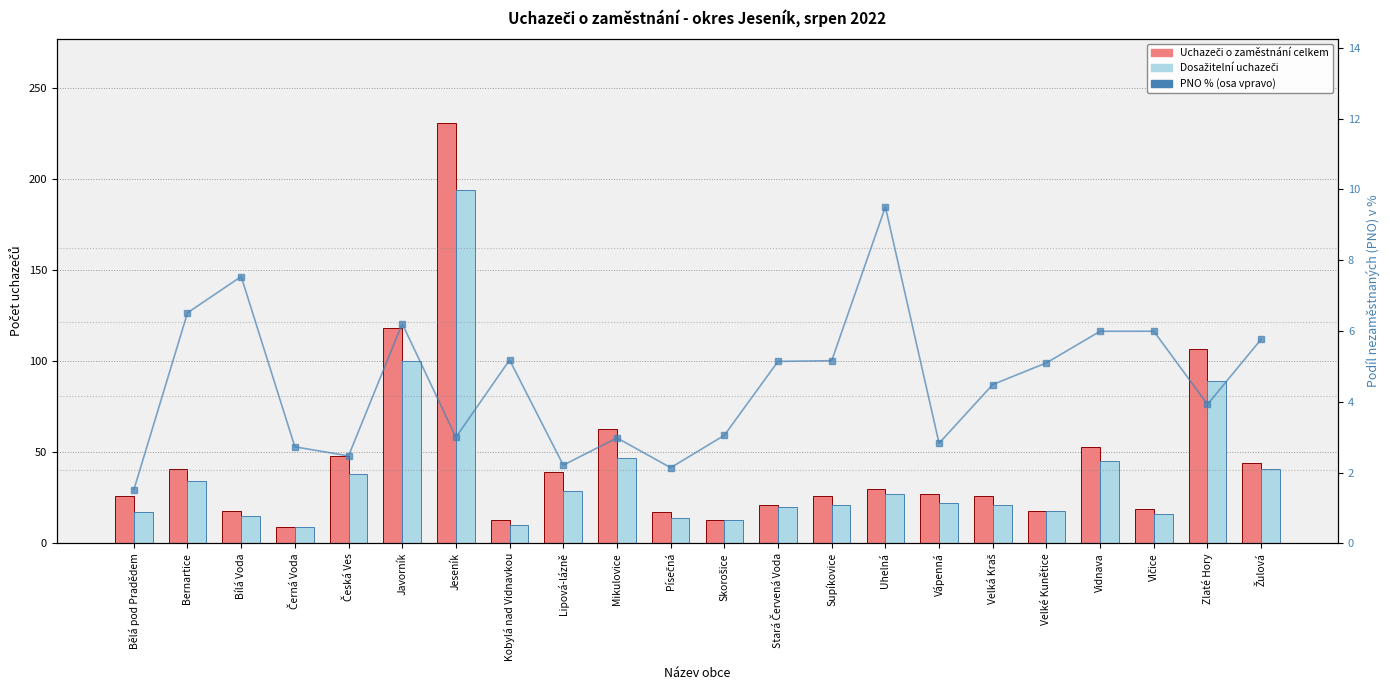

Which series changed the most between Kobylá nad Vidnavkou and Vápenná?

Uchazeči o zaměstnání celkem